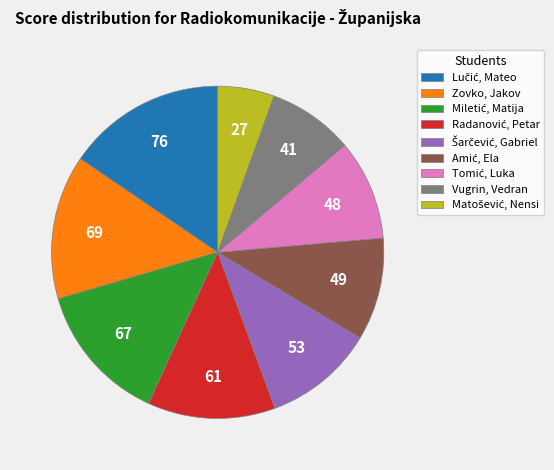

The Zovko, Jakov slice represents 7% of the pie. True or false?

False